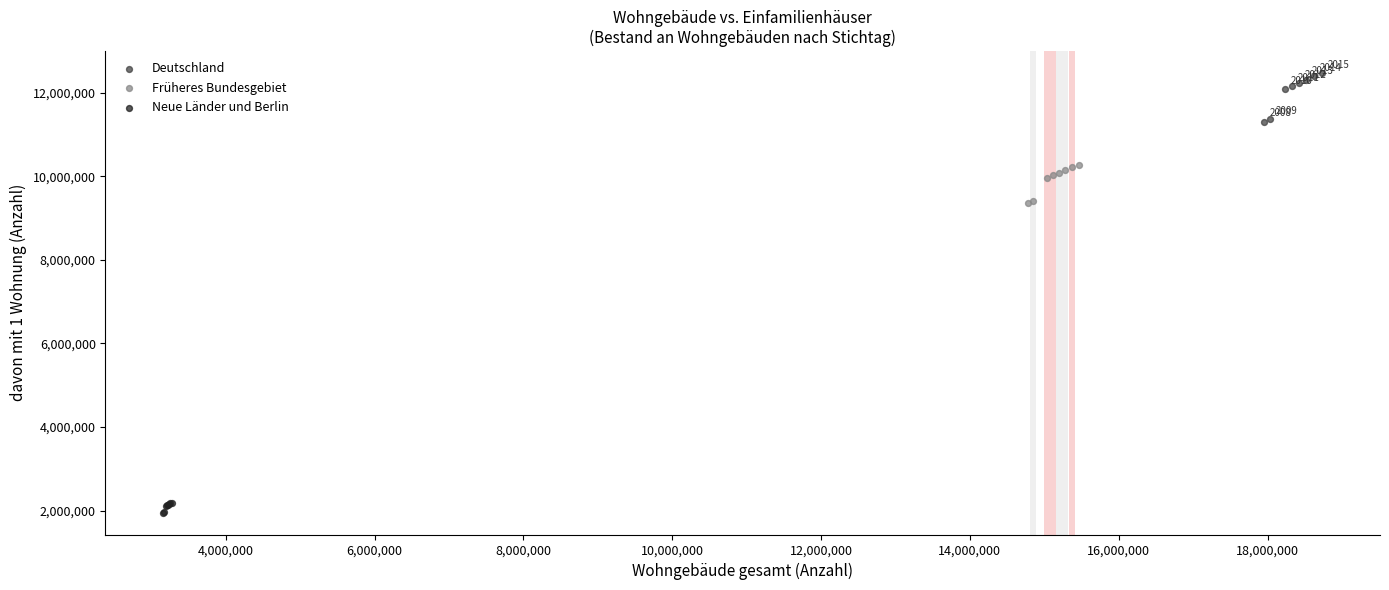

Which series contains the lowest Y value?

Neue Länder und Berlin